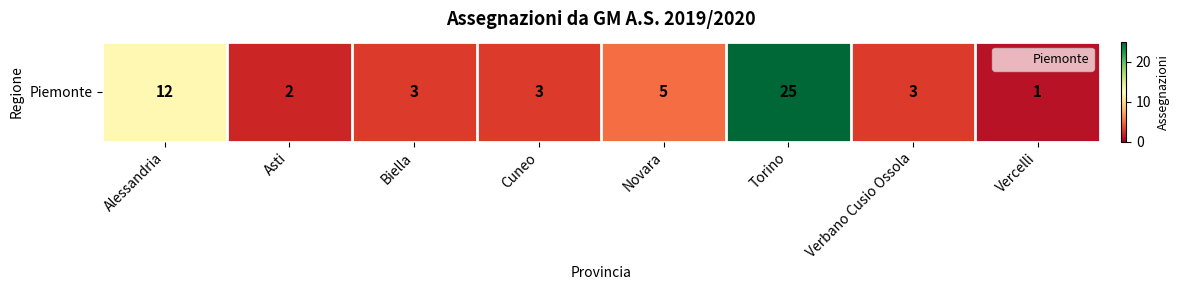

Reading left to right, extract all data points from this chart.

Alessandria=12	Asti=2	Biella=3	Cuneo=3	Novara=5	Torino=25	Verbano Cusio Ossola=3	Vercelli=1